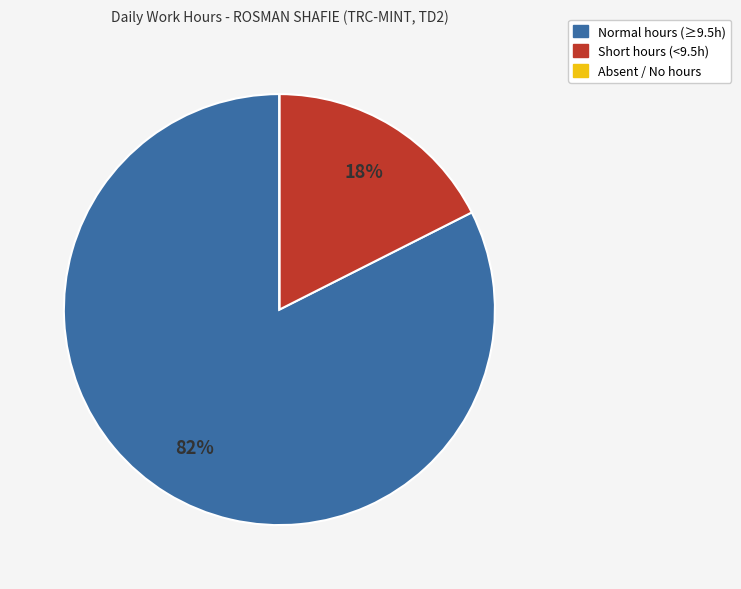

To the nearest percent, what is the average slice percentage?

33%